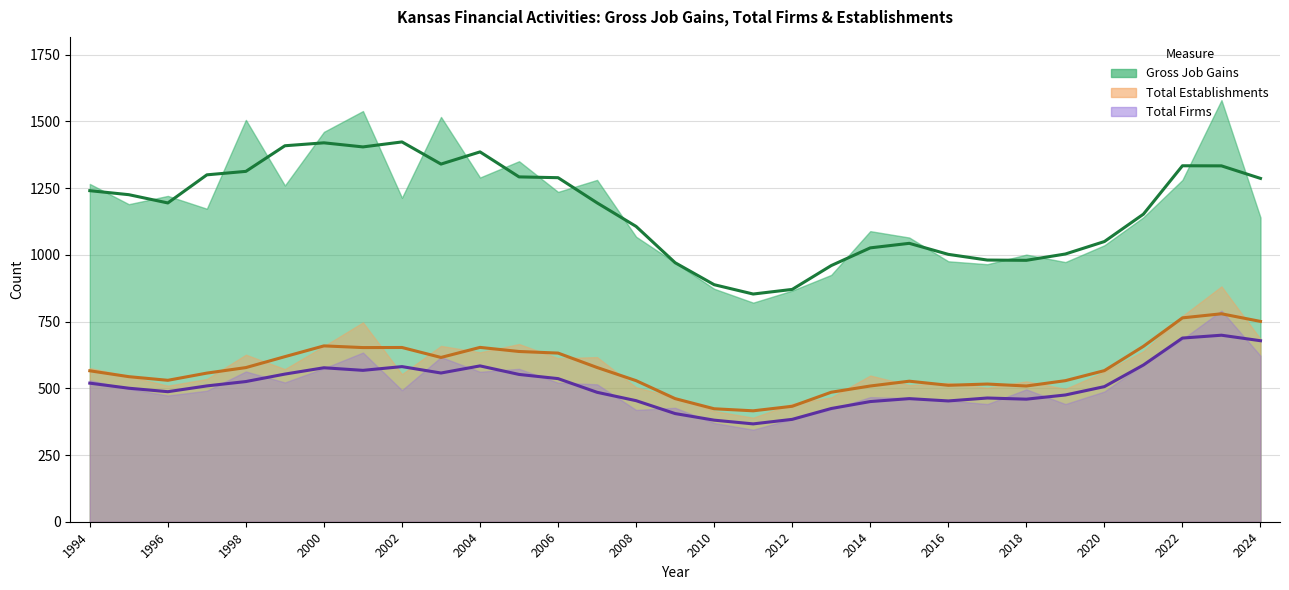

Reading right to left, what are all the values shown in this chart?

Gross Job Gains: 2024=1140	2023=1580	2022=1281	2021=1141	2020=1036	2019=973	2018=1001	2017=965	2016=976	2015=1065	2014=1089	2013=925	2012=866	2011=821	2010=873	2009=971	2008=1068	2007=1281	2006=1236	2005=1351	2004=1290	2003=1517	2002=1214	2001=1539	2000=1461	1999=1260	1998=1506	1997=1173	1996=1221	1995=1190	1994=1266
Total Firms: 2024=622	2023=791	2022=684	2021=590	2020=488	2019=441	2018=496	2017=441	2016=454	2015=463	2014=467	2013=421	2012=385	2011=345	2010=370	2009=427	2008=419	2007=515	2006=521	2005=573	2004=562	2003=617	2002=493	2001=634	2000=575	1999=522	1998=563	1997=491	1996=473	1995=498	1994=530
Total Establishments: 2024=685	2023=882	2022=771	2021=639	2020=562	2019=498	2018=526	2017=502	2016=520	2015=512	2014=548	2013=466	2012=442	2011=390	2010=415	2009=465	2008=504	2007=617	2006=613	2005=666	2004=635	2003=659	2002=553	2001=747	2000=658	1999=572	1998=626	1997=535	1996=510	1995=545	1994=576